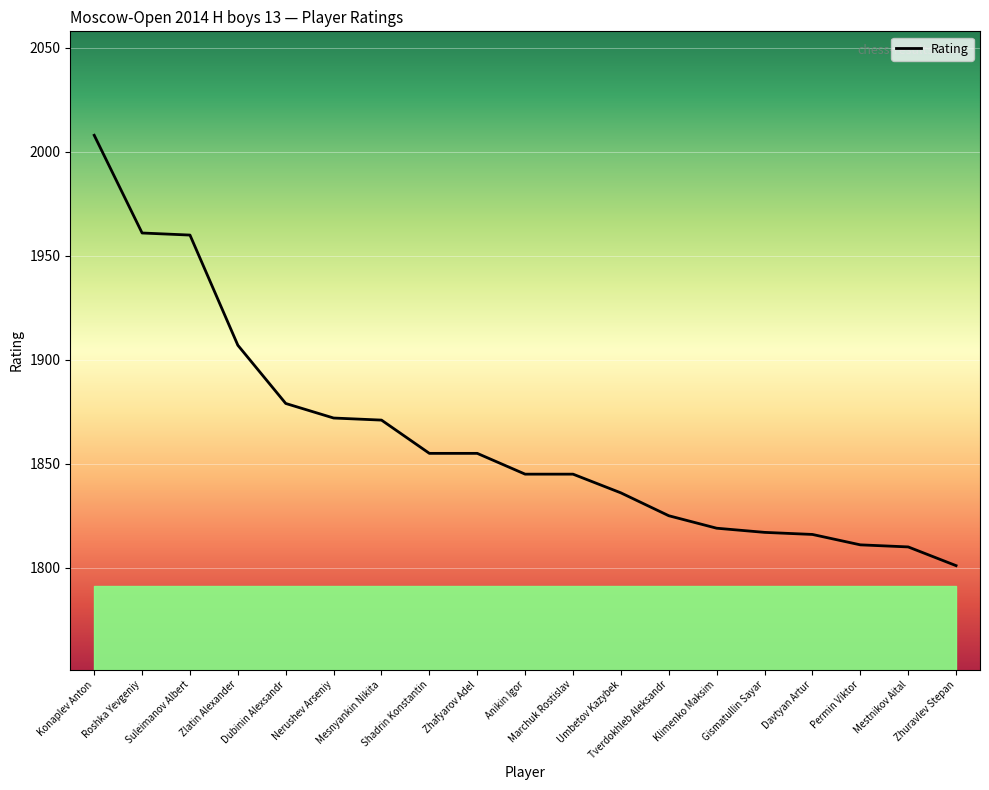

What is the difference between the maximum and minimum values?

207